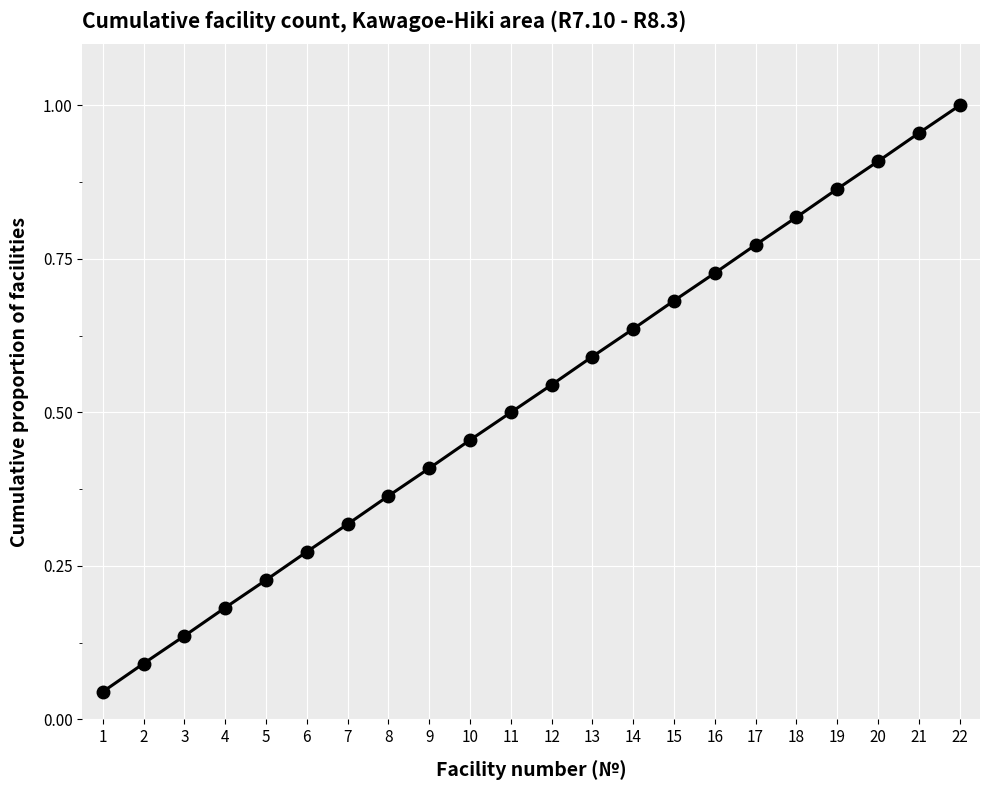

Rank the categories by value from highest to lowest.

22, 21, 20, 19, 18, 17, 16, 15, 14, 13, 12, 11, 10, 9, 8, 7, 6, 5, 4, 3, 2, 1